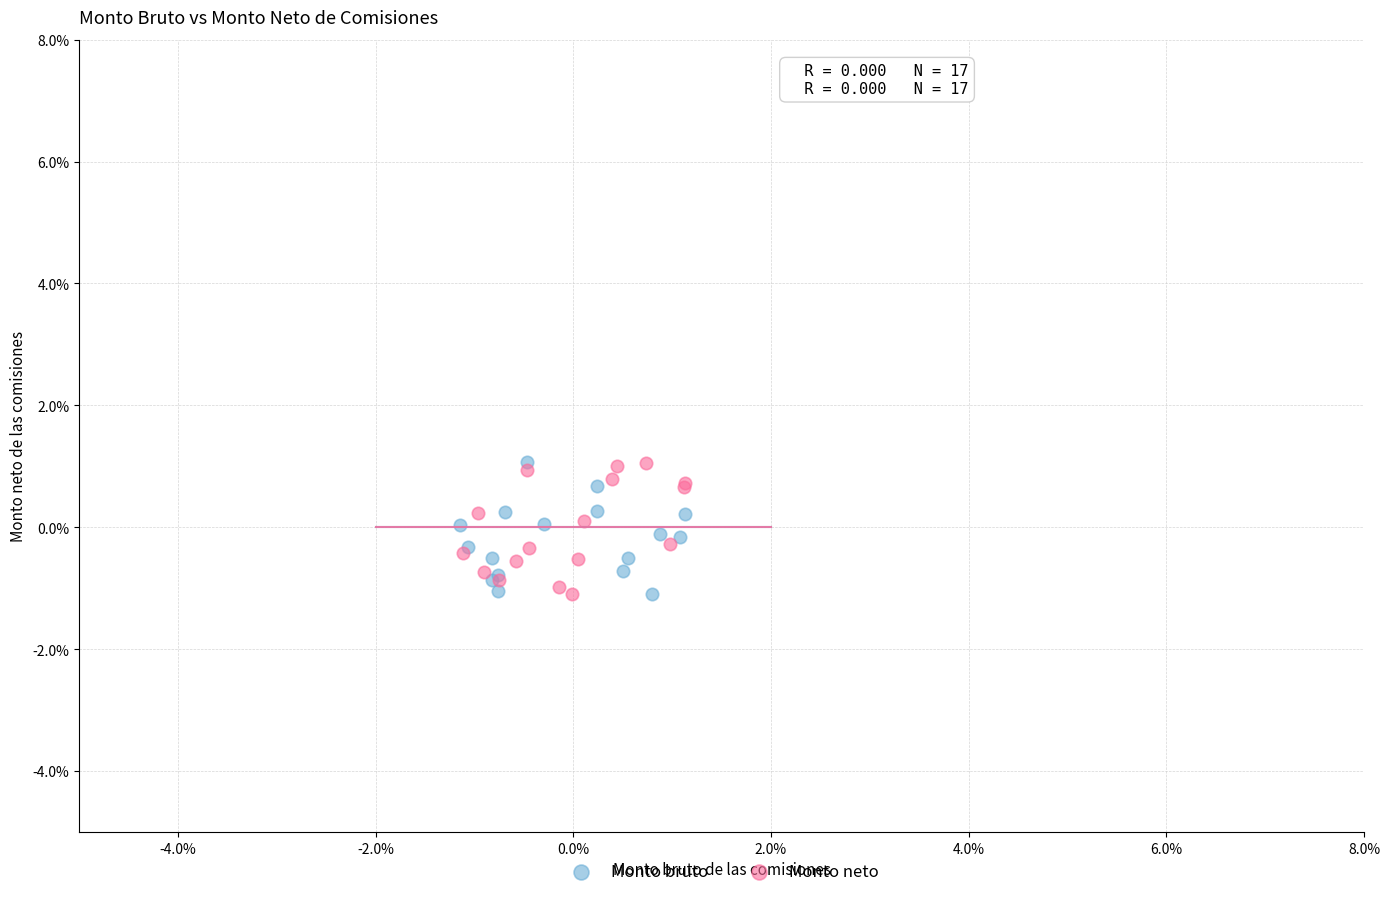

What are all the series names shown in the legend?

Monto bruto, Monto neto